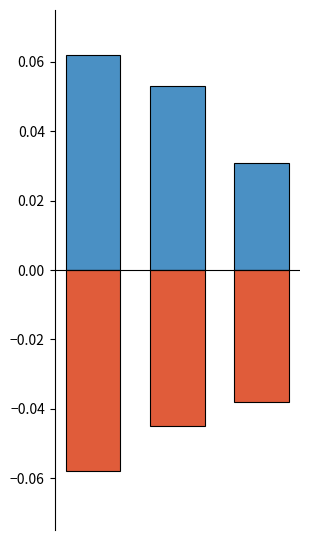

Reading right to left, transcribe all the data shown in this chart.

id: 2=0.0	1=0.1	0=0.1
work_id: 2=-0.0	1=-0.0	0=-0.1